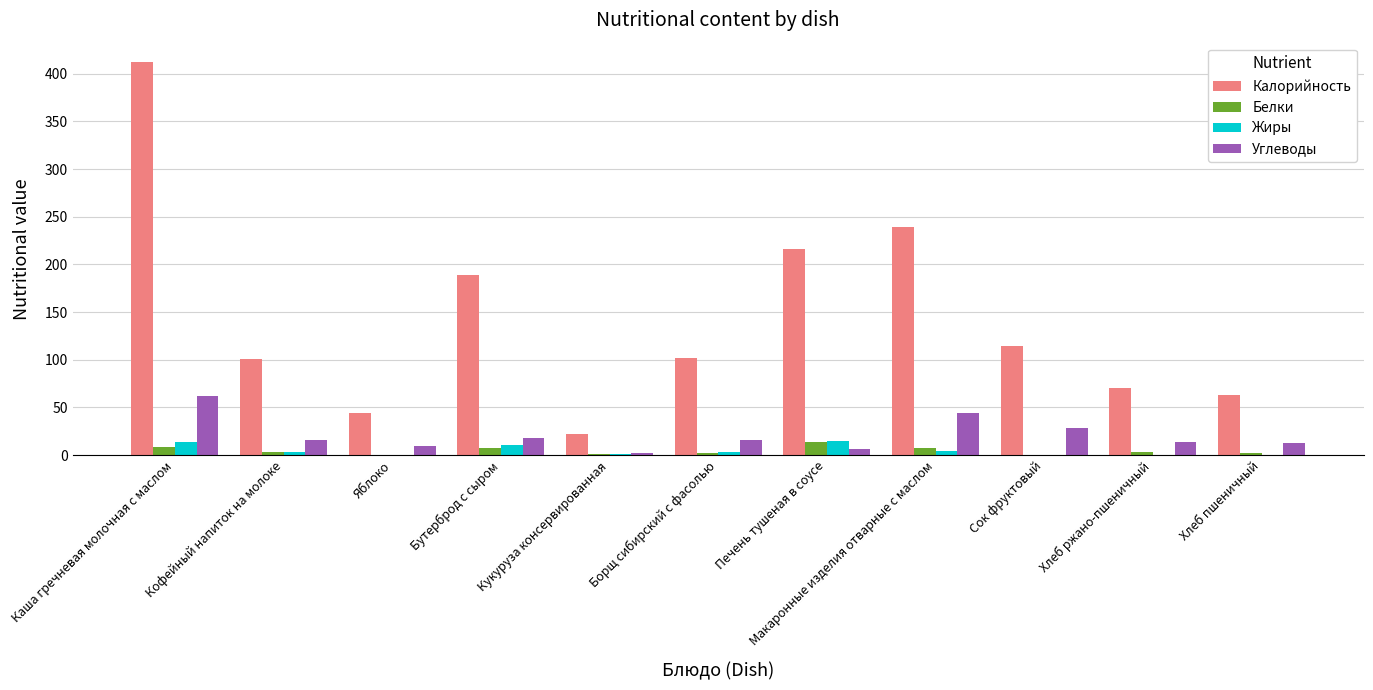

How many groups of bars are there?

11